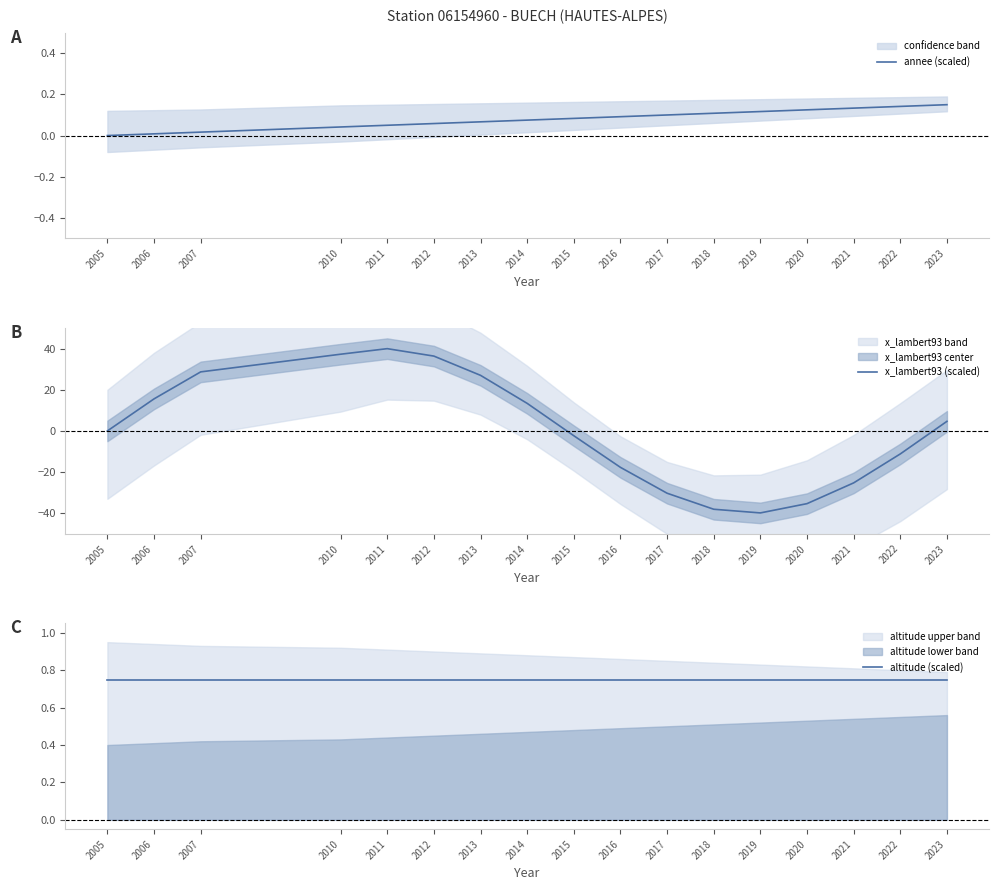

Reading left to right, what are all the values shown in this chart?

annee (scaled): 2005=0.0	2006=0.0	2007=0.0	2010=0.0	2011=0.0	2012=0.1	2013=0.1	2014=0.1	2015=0.1	2016=0.1	2017=0.1	2018=0.1	2019=0.1	2020=0.1	2021=0.1	2022=0.1	2023=0.1
x_lambert93 (scaled): 2005=0.0	2006=15.6	2007=28.7	2010=37.3	2011=40.0	2012=36.4	2013=27.0	2014=13.4	2015=-2.3	2016=-17.7	2017=-30.3	2018=-38.1	2019=-39.8	2020=-35.3	2021=-25.3	2022=-11.2	2023=4.7
altitude (scaled): 2005=0.8	2006=0.8	2007=0.8	2010=0.8	2011=0.8	2012=0.8	2013=0.8	2014=0.8	2015=0.8	2016=0.8	2017=0.8	2018=0.8	2019=0.8	2020=0.8	2021=0.8	2022=0.8	2023=0.8